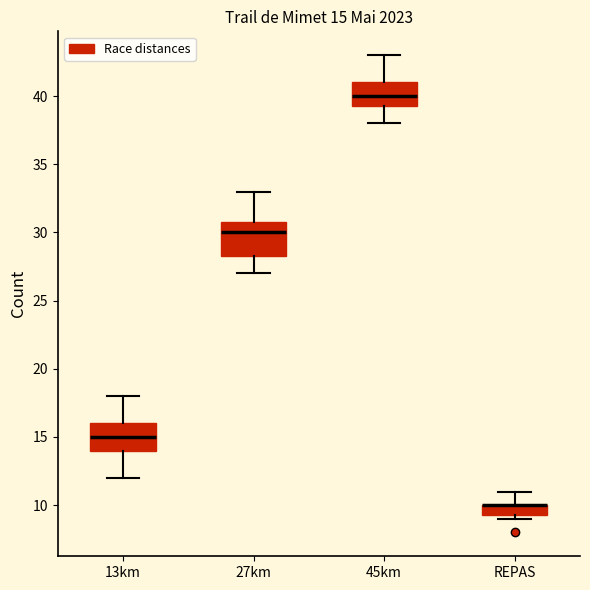

Which box is the tallest, from its lower edge to its upper edge?

27km